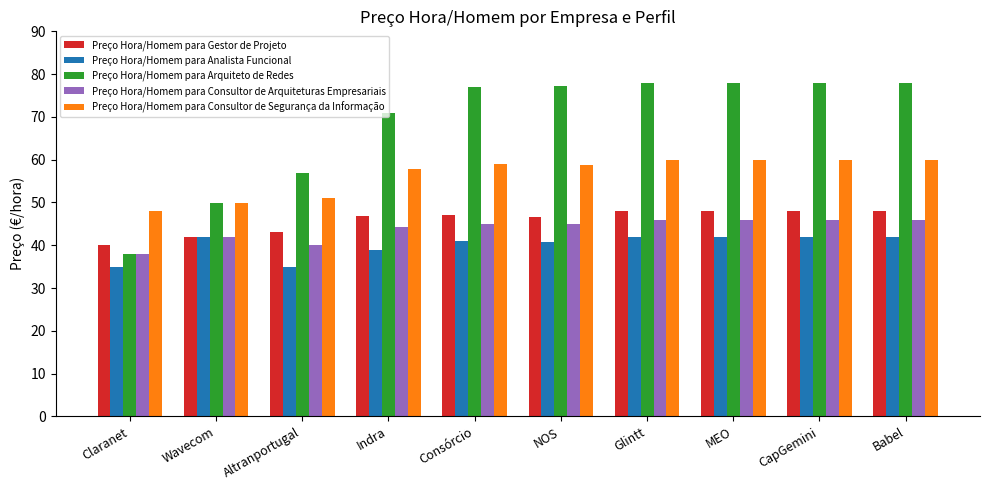

What value does the Preço Hora/Homem para Analista Funcional series have at Glintt?

42.0